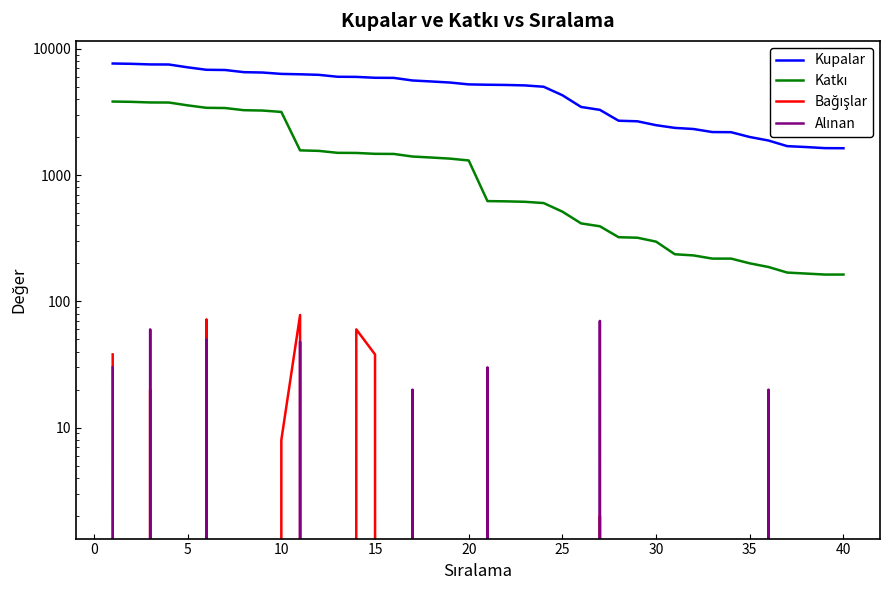

Is it true that Bağışlar equals 28 at 27?

False